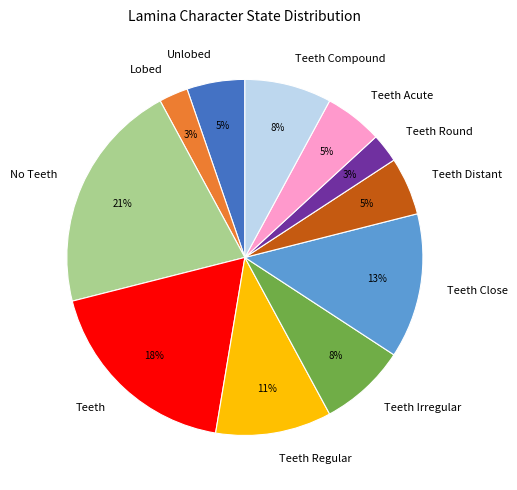

How many segments does this pie chart have?

11